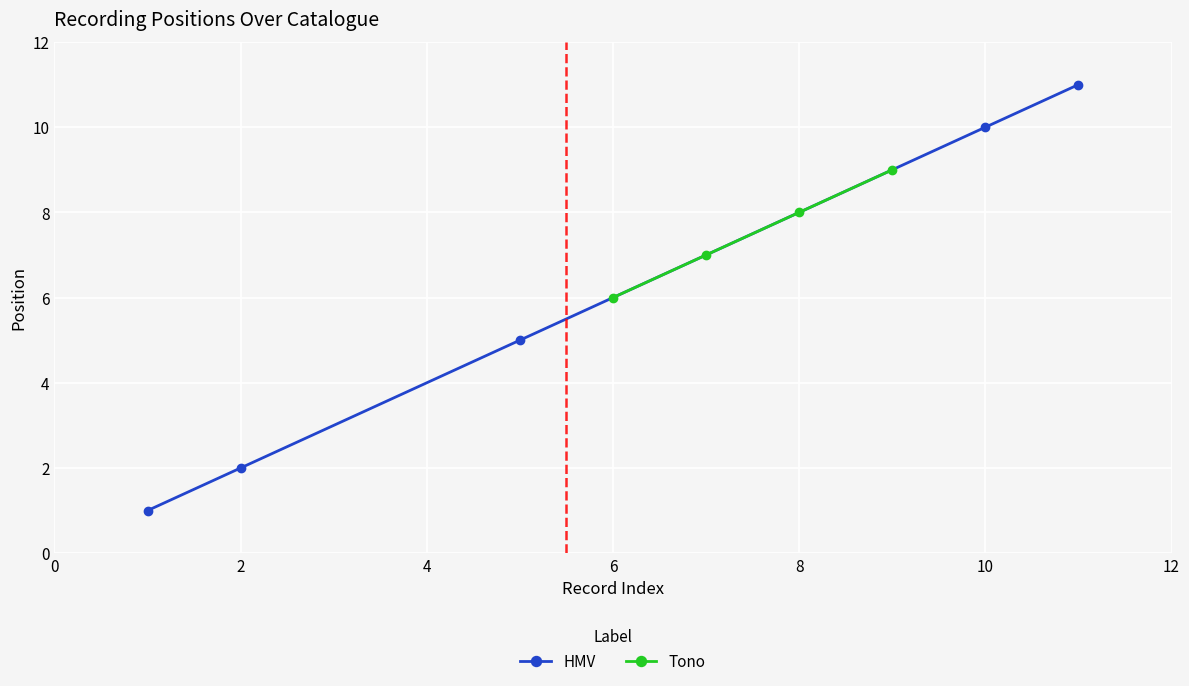

True or false: the data shows 17 at .

False